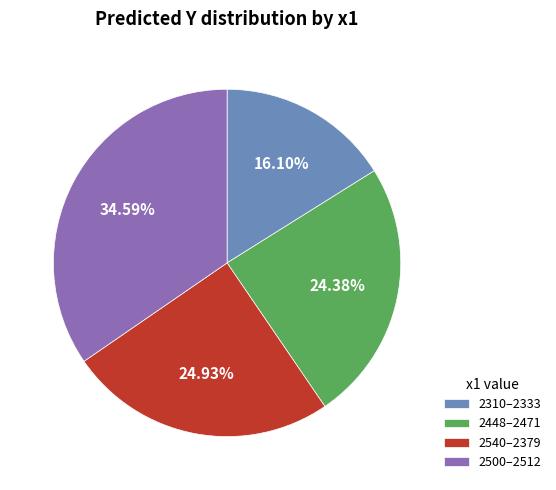

How many segments does this pie chart have?

4